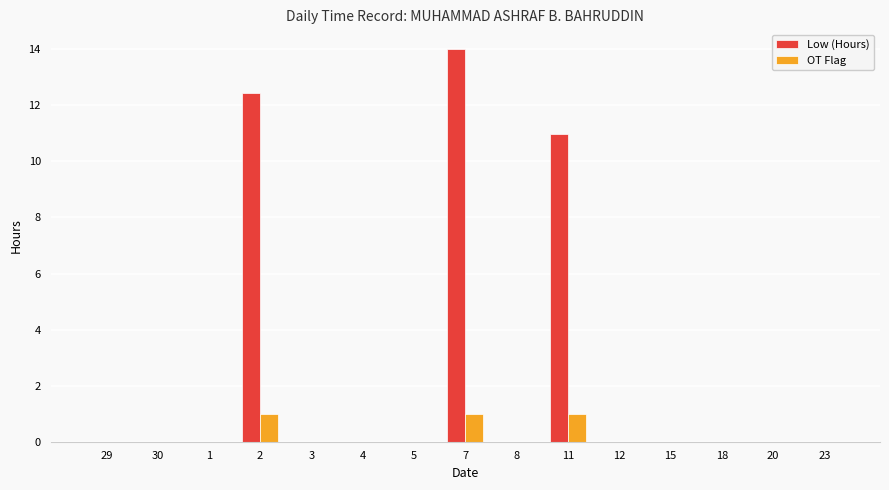

At which category is the sum across all series the highest?

7